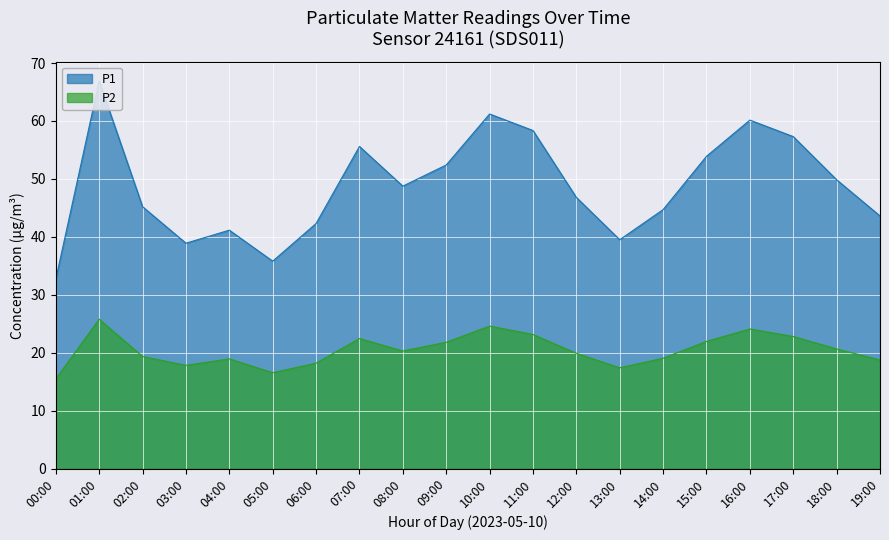

List the series in order of their overall mean, highest first.

P1, P2